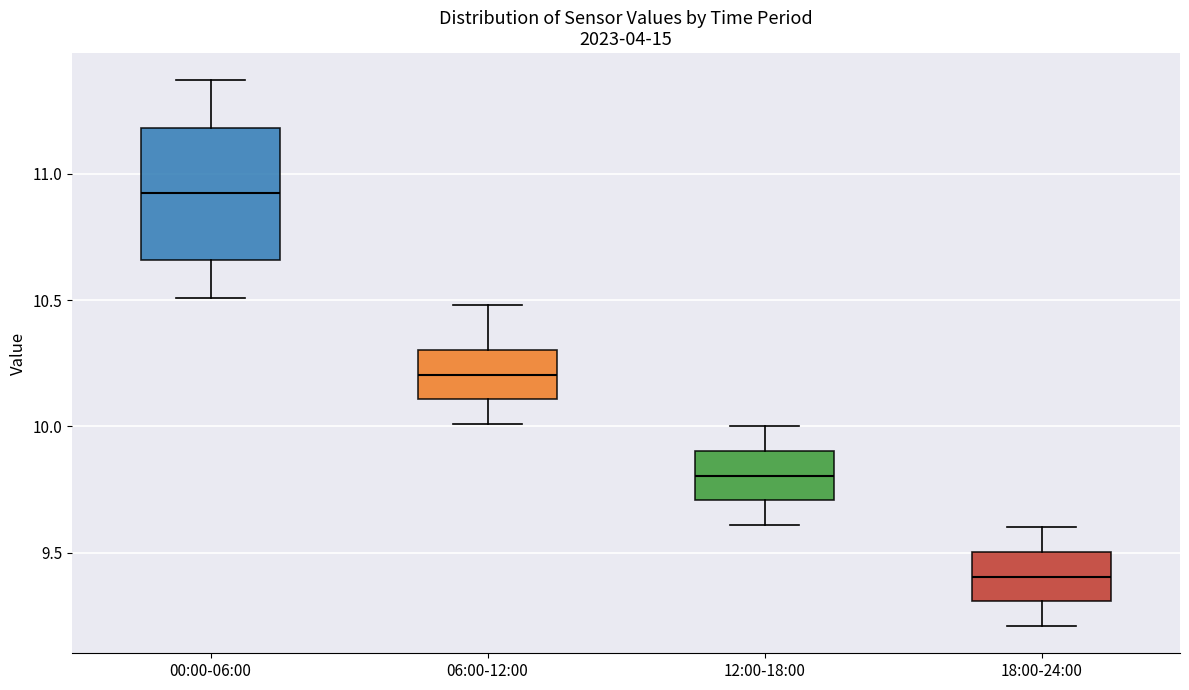

Which box is the tallest, from its lower edge to its upper edge?

00:00-06:00